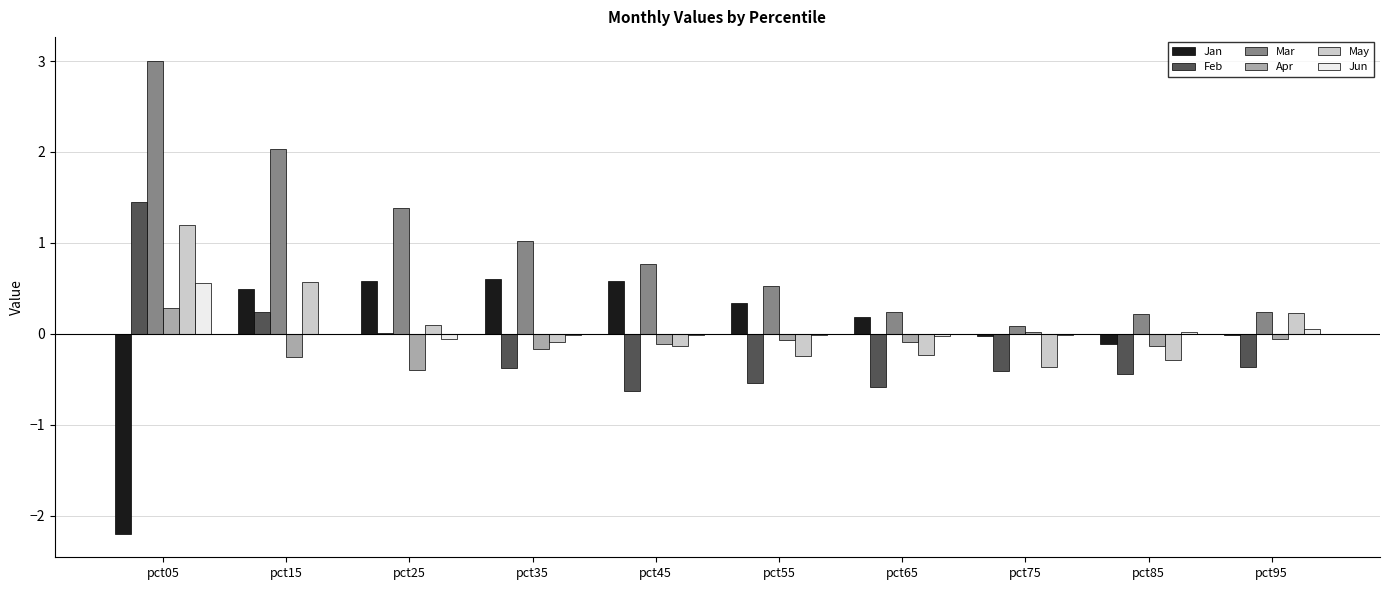

What is the sum of all Mar values?

9.5